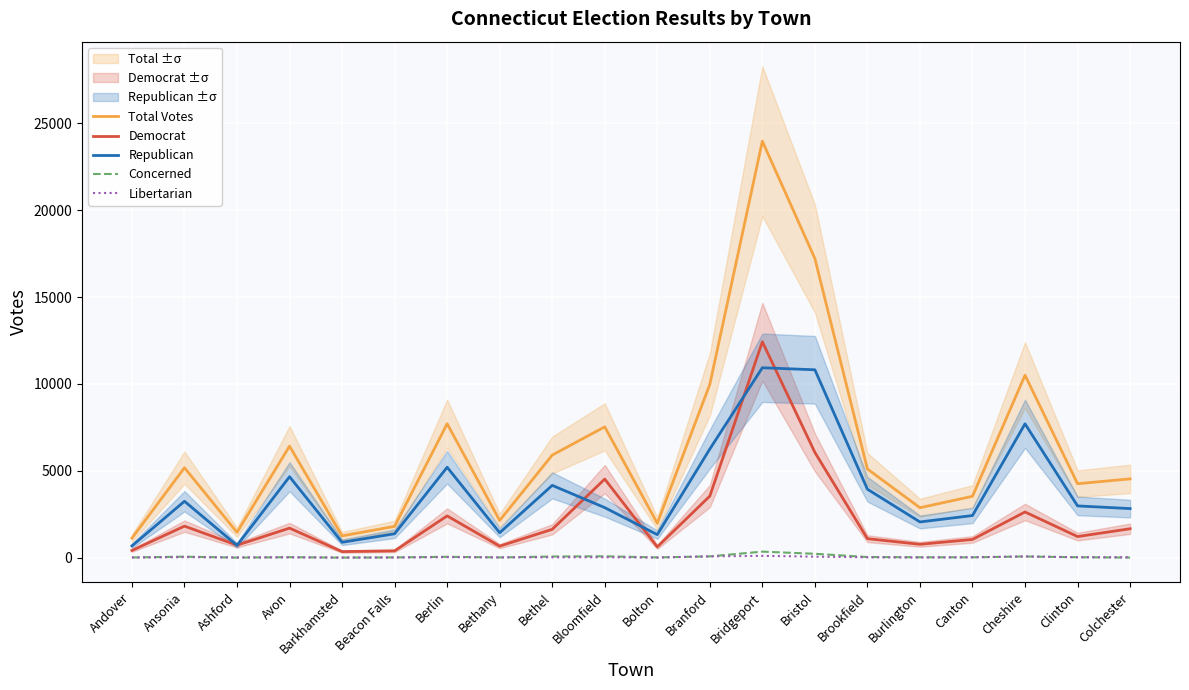

True or false: Republican has a value of 1329 at Bolton.

True